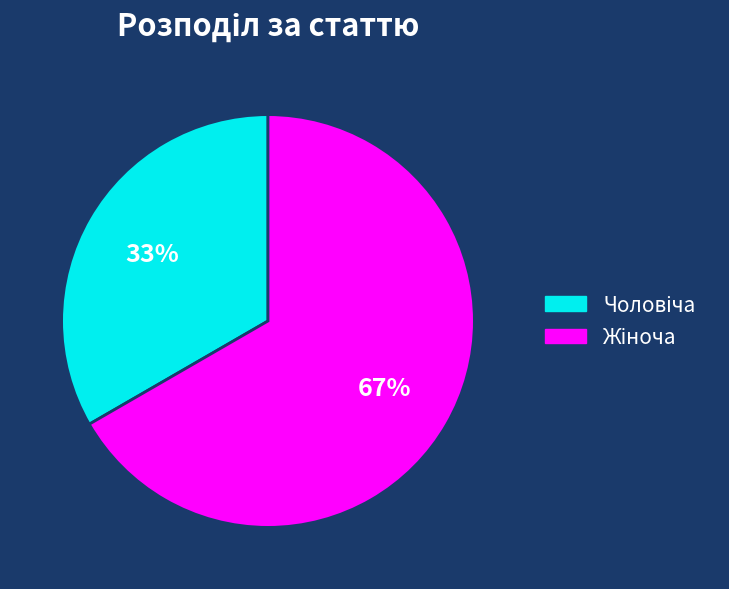

Does any single category account for the majority?

Yes